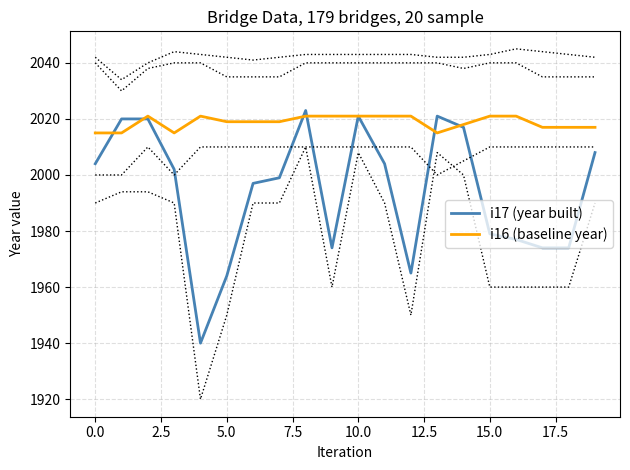

Rank the series by their maximum value, from lowest to highest.

i16 (baseline year), i17 (year built)